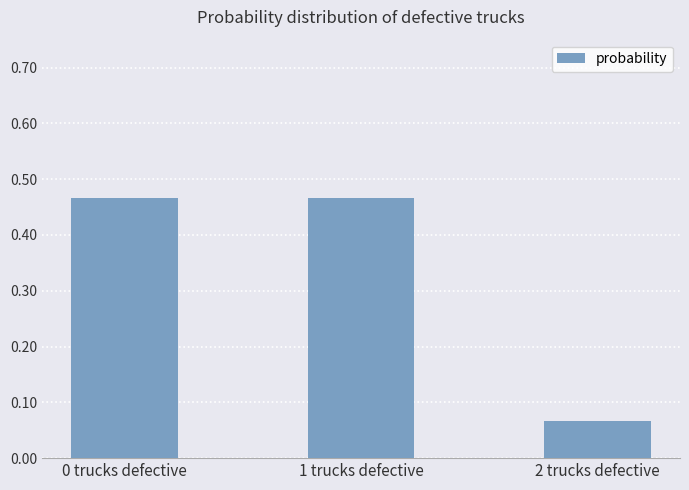

True or false: the data shows 0.6 at 0 trucks defective.

False